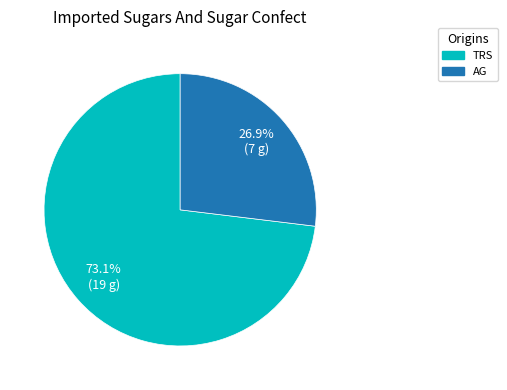

Which has a higher value, AG or TRS?

TRS